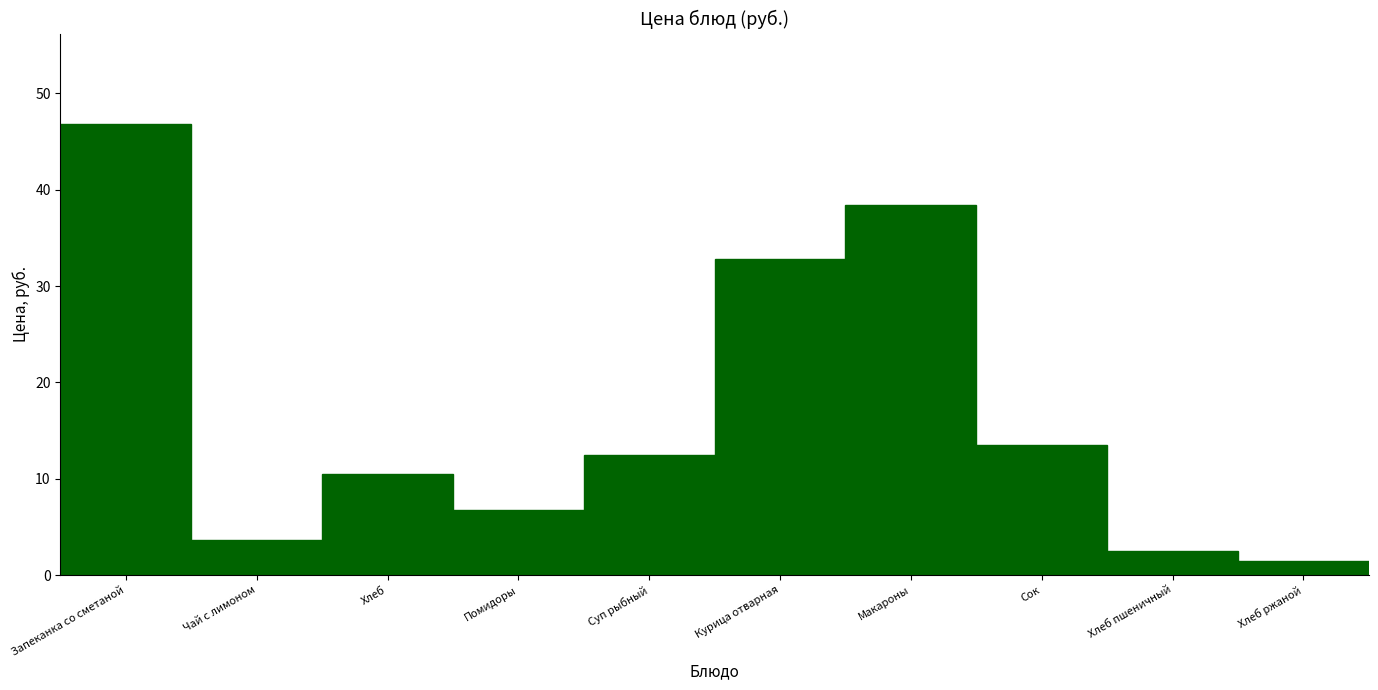

Reading right to left, what are all the values shown in this chart?

1.5	2.5	13.5	38.4	32.8	12.5	6.8	10.5	3.6	46.8